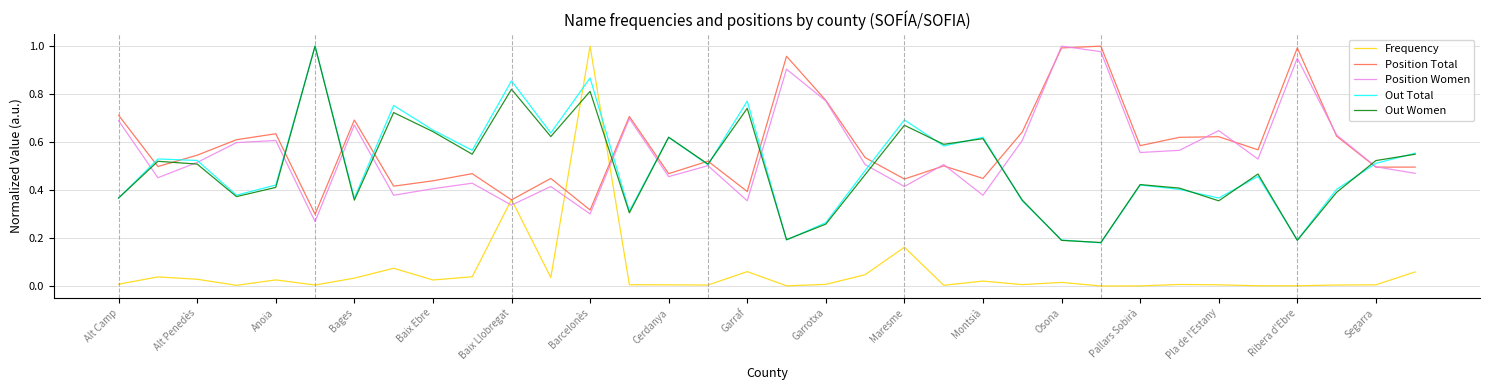

After their last crossing, which series has the higher values: Out Women or Frequency?

Out Women